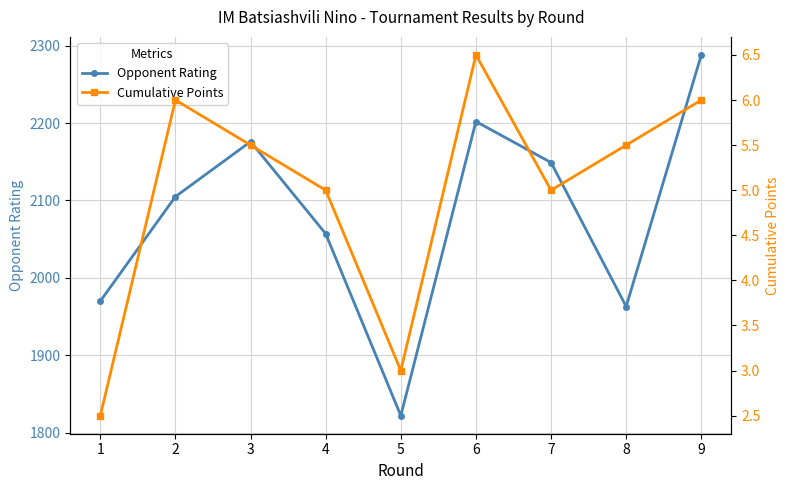

What is the spread (max minus min) of values at 2?

2099.0